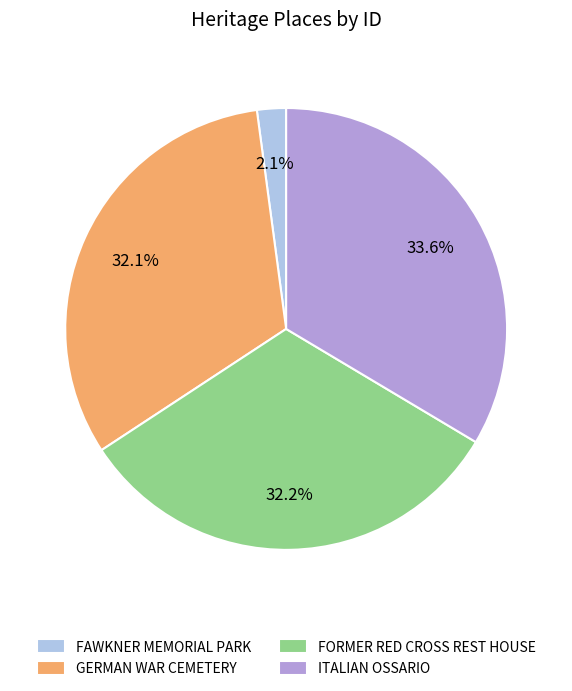

What is the smallest slice in the pie chart?

FAWKNER MEMORIAL PARK